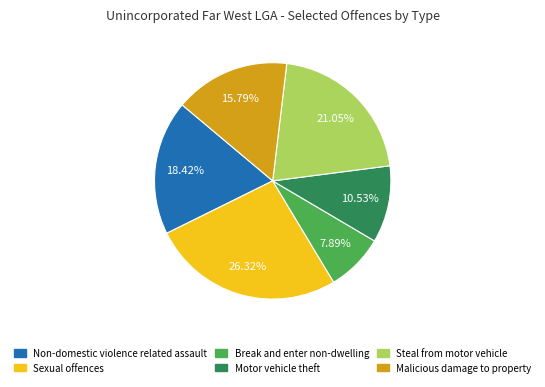

To the nearest percent, what percentage of the pie is Motor vehicle theft?

11%